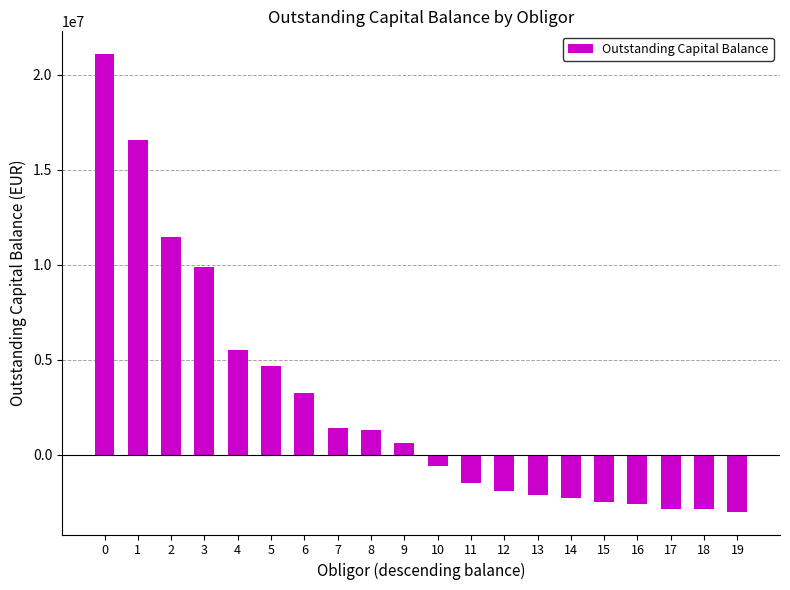

What is the change in value from 5 to 13?

-6817047.6